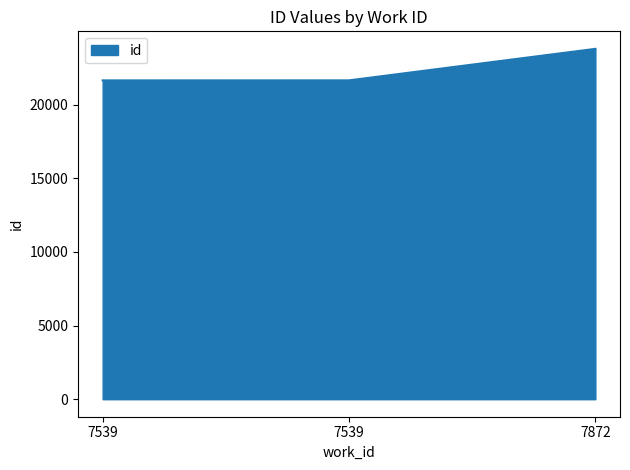

How many lines are shown in the chart?

1